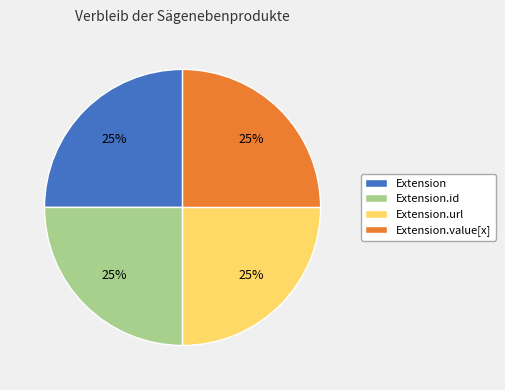

Count the number of slices in the pie.

4